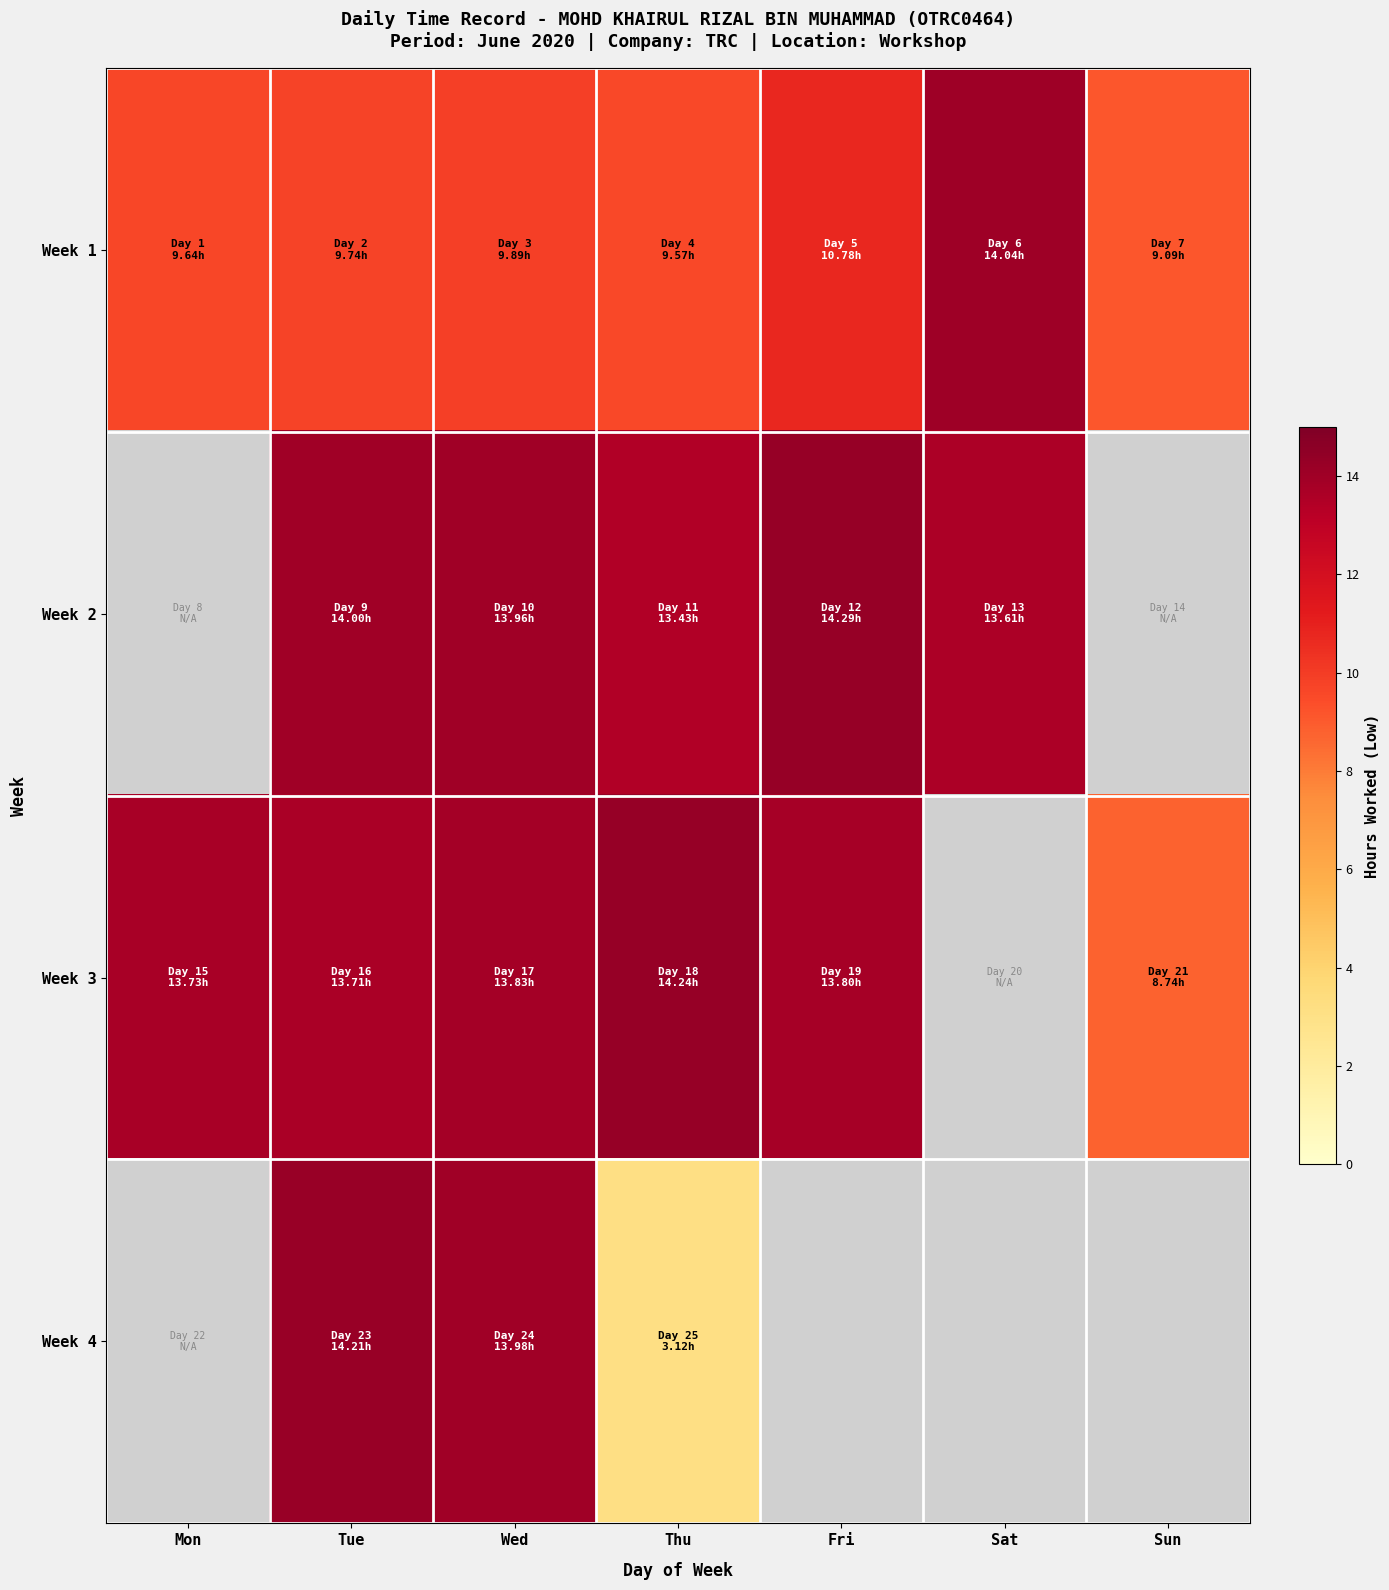

Rank the series at Fri from lowest to highest value.

Week 1, Week 3, Week 2, Week 4